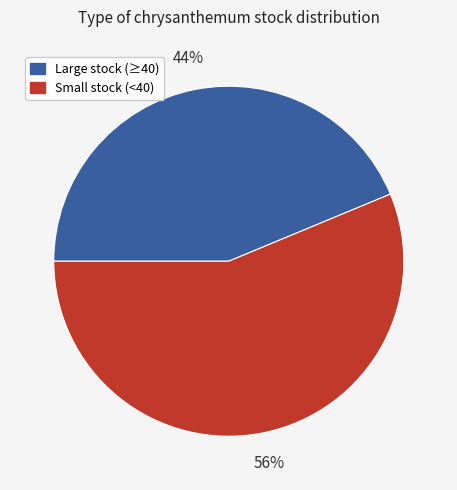

How many segments does this pie chart have?

2